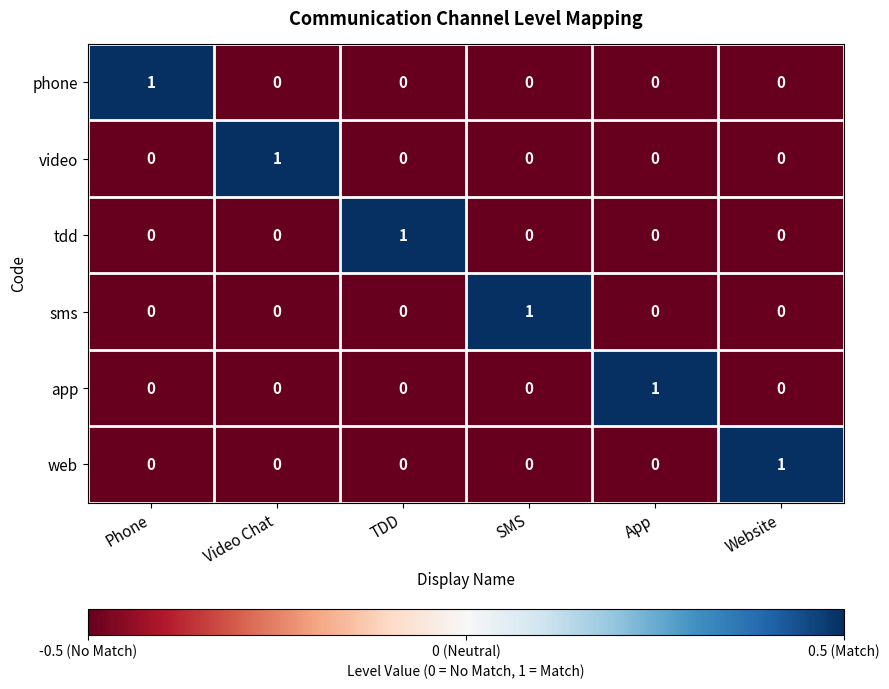

The tdd series shows 1 at TDD. True or false?

True